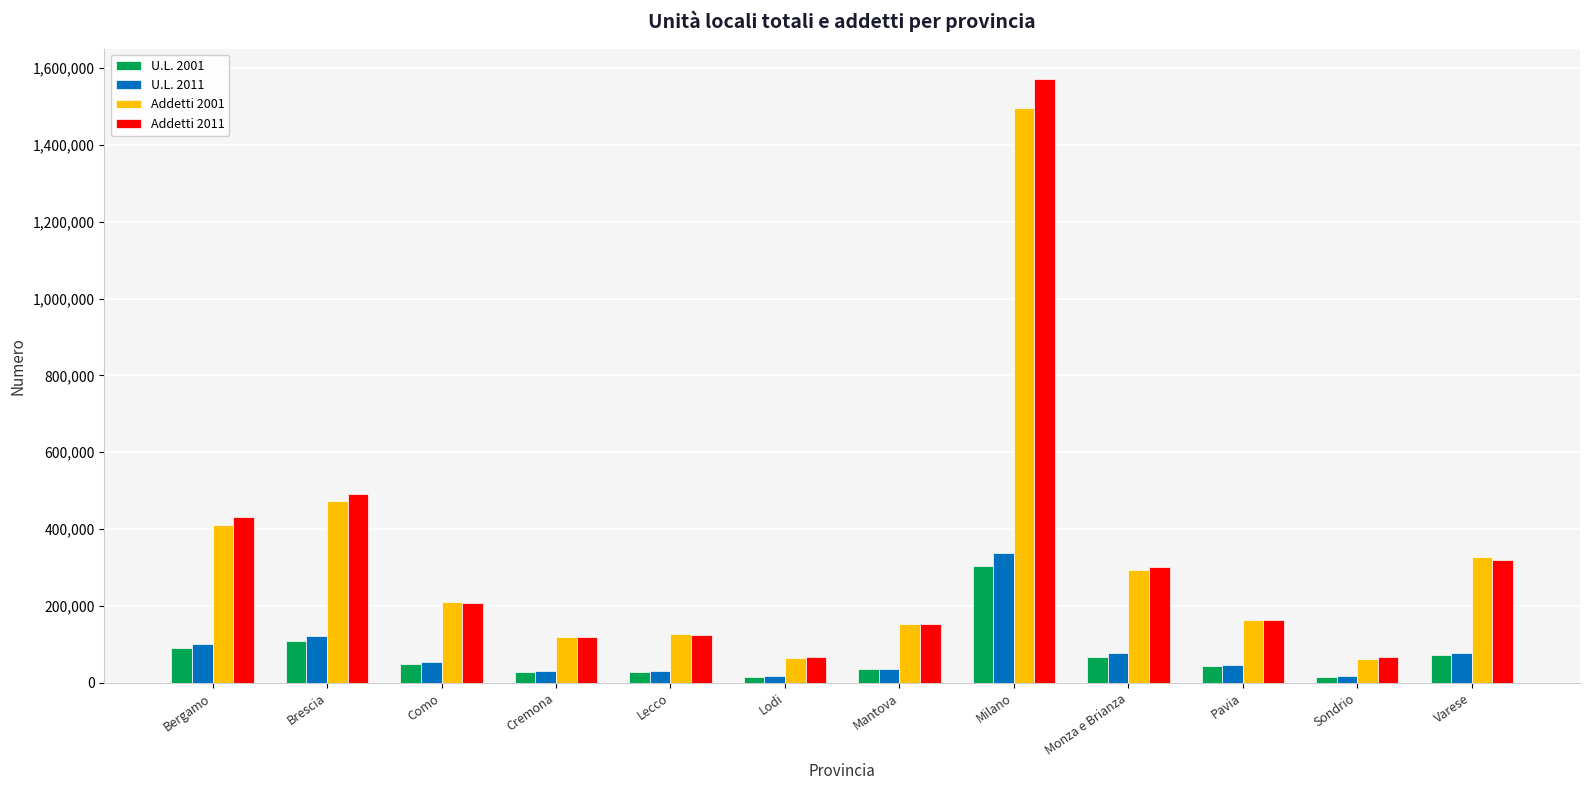

What are all the series names shown in the legend?

U.L. 2001, U.L. 2011, Addetti 2001, Addetti 2011